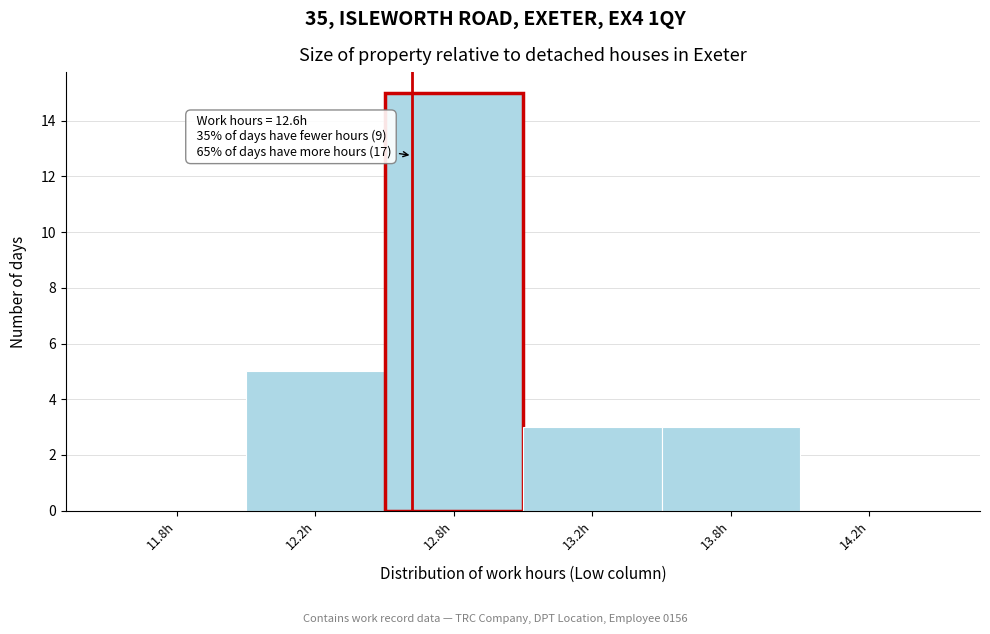

Reading left to right, extract all data points from this chart.

11.8h=0	12.2h=5	12.8h=15	13.2h=3	13.8h=3	14.2h=0